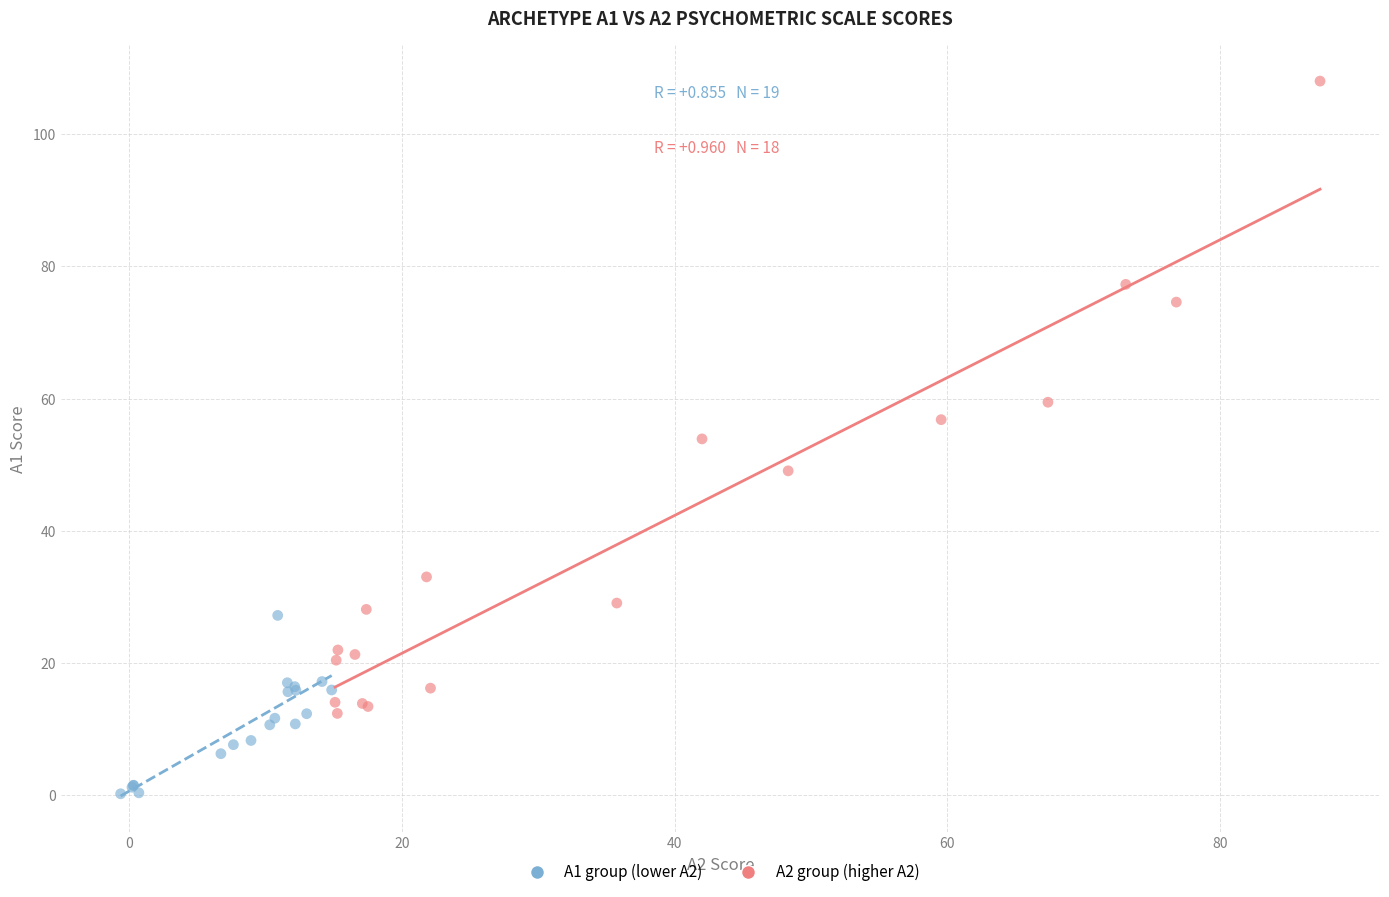

Which series contains the lowest Y value?

A1 group (lower A2)